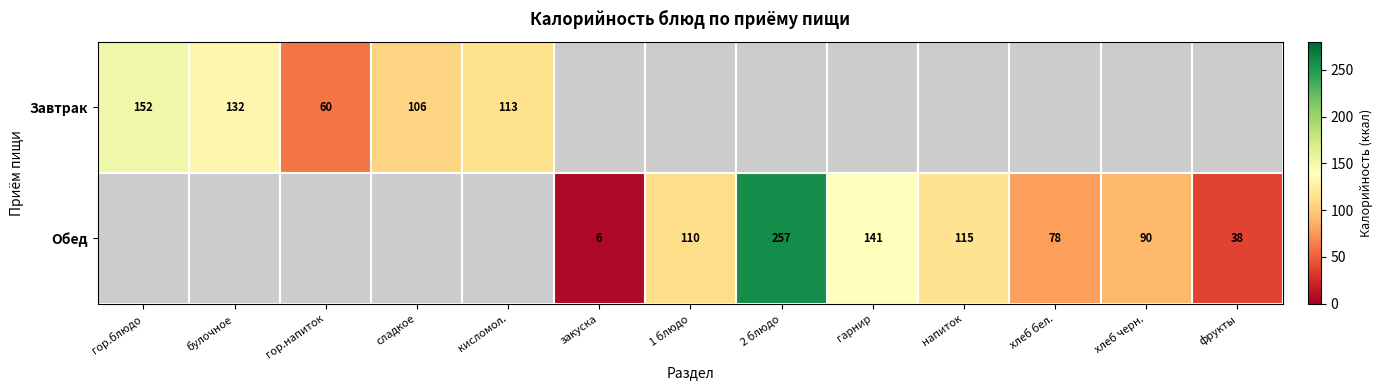

The Обед series shows 130 at хлеб бел.. True or false?

False